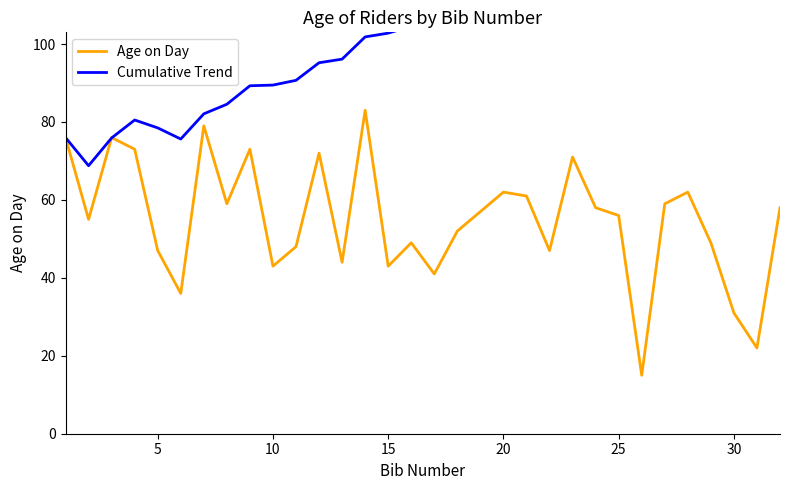

What is the sum of all Cumulative Trend values?

3385.8